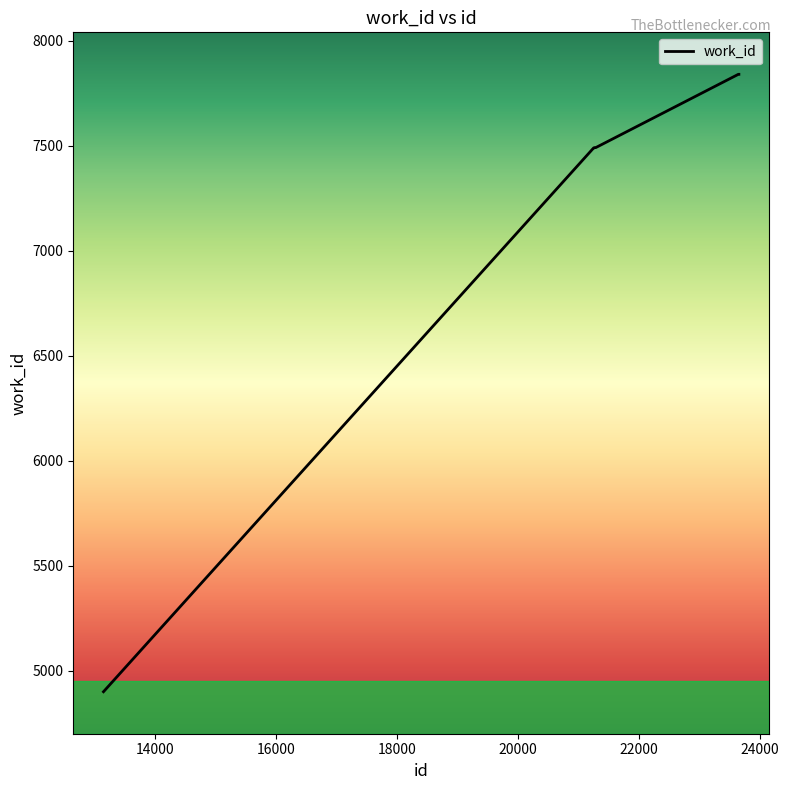

What is the minimum value shown in the chart?

4900